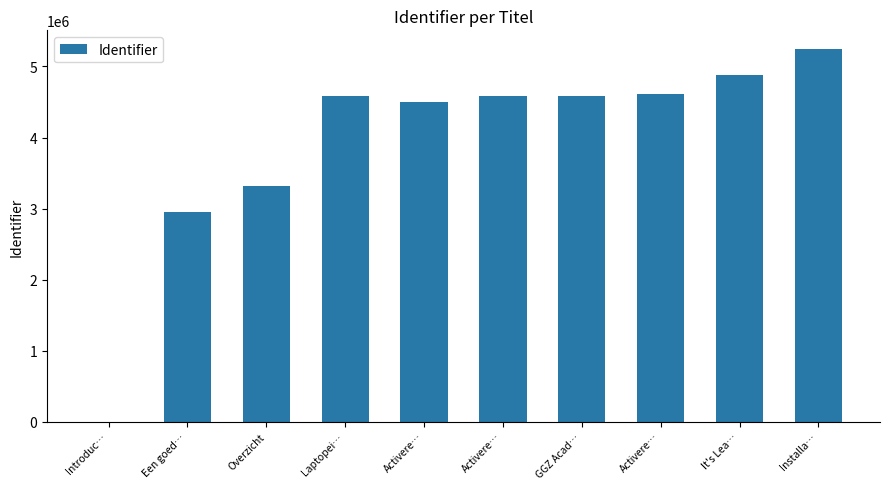

What is the value of the 3rd bar from the left?

3313880